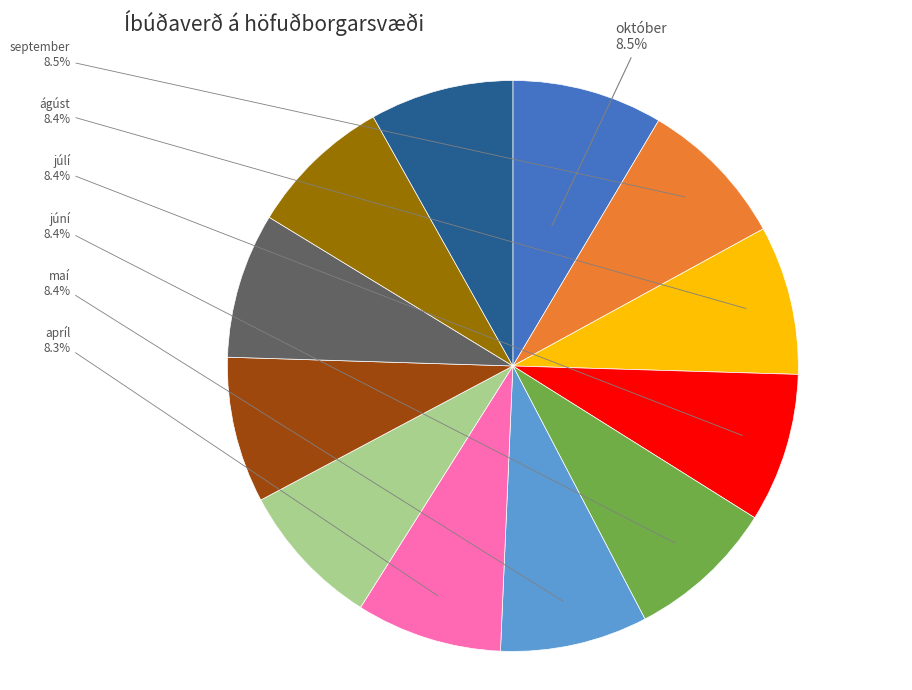

Does any single category account for the majority?

No